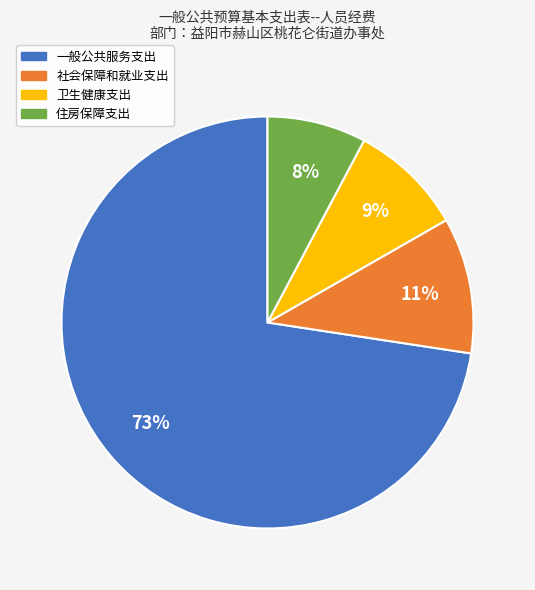

Rank the categories by value from lowest to highest.

住房保障支出, 卫生健康支出, 社会保障和就业支出, 一般公共服务支出